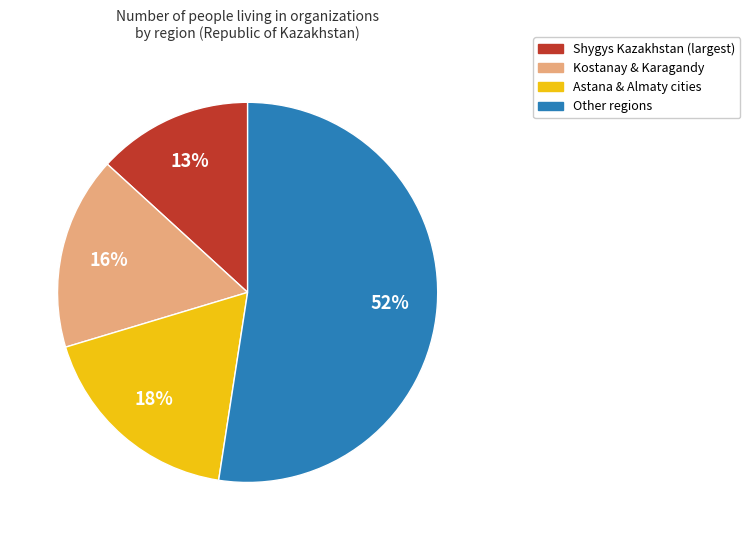

Does any single category account for the majority?

Yes